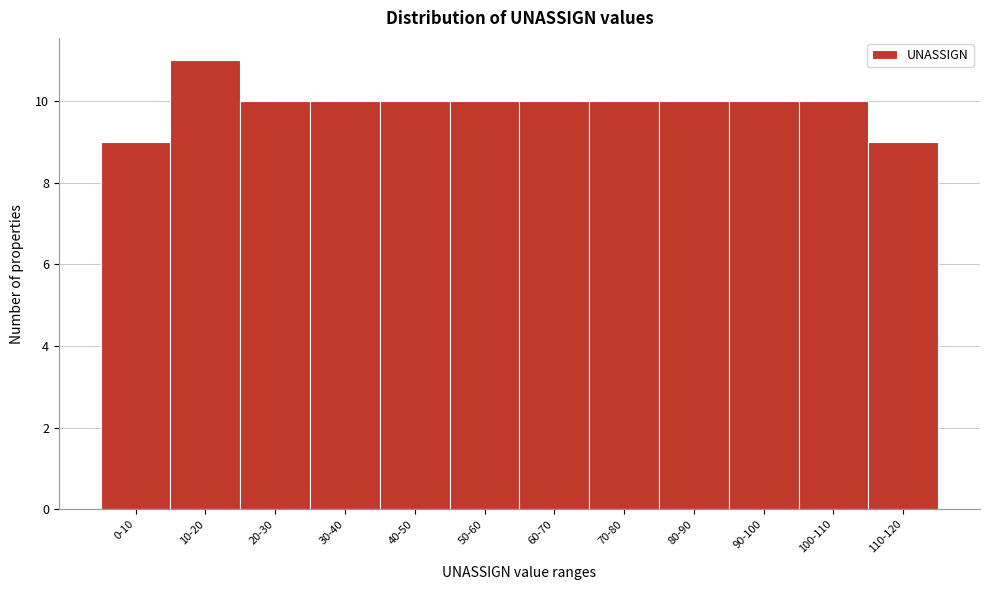

Reading right to left, list all the values displayed in this chart.

110-120=9	100-110=10	90-100=10	80-90=10	70-80=10	60-70=10	50-60=10	40-50=10	30-40=10	20-30=10	10-20=11	0-10=9